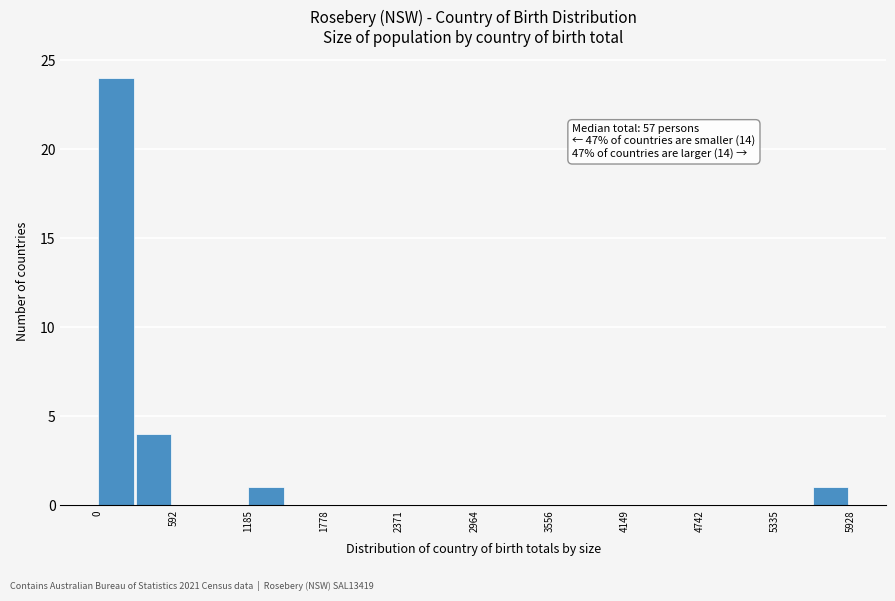

Around what value on the x-axis is the tallest bar? Give the approximate position of its centre, as read against the axis.

100